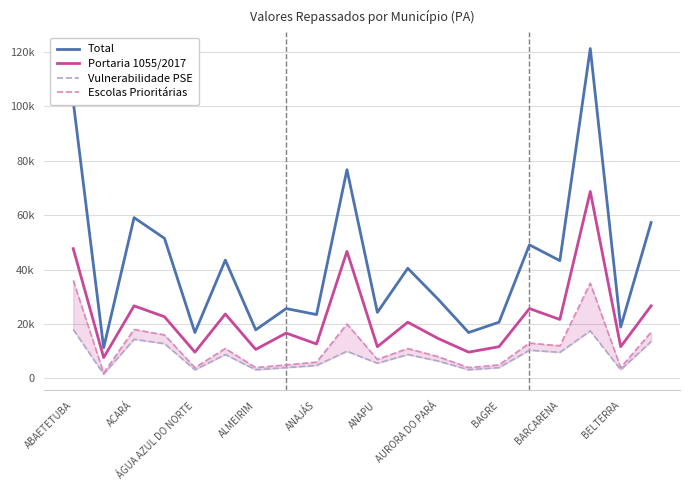

How many lines are shown in the chart?

4